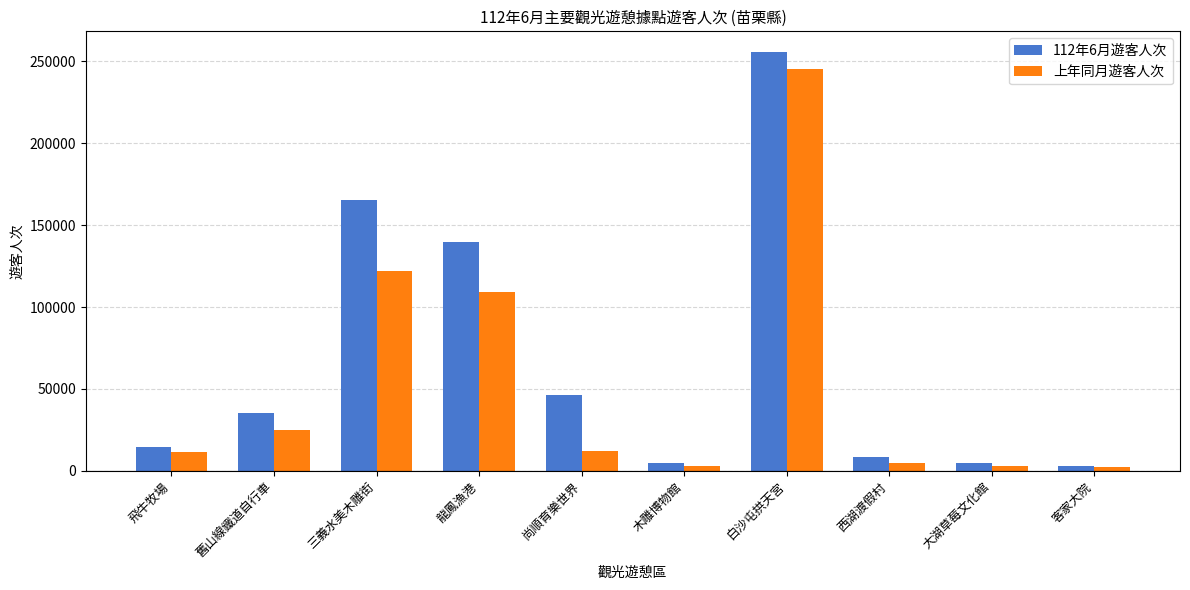

Which series has the largest total across all categories?

112年6月遊客人次